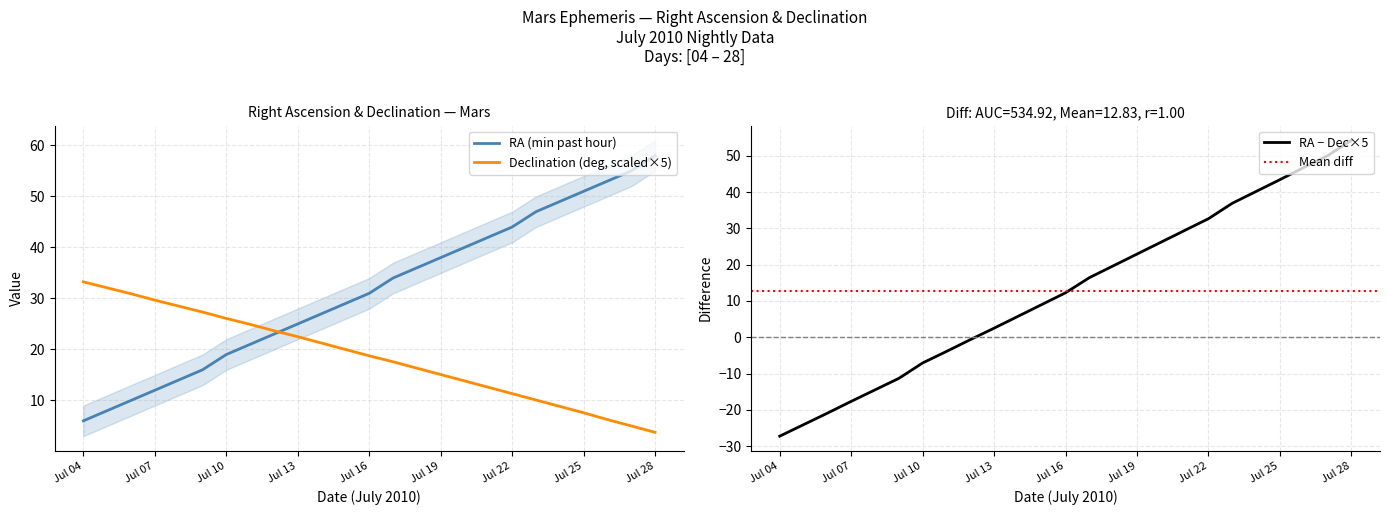

The RA (min) series shows 12.7 at Jul 22. True or false?

False